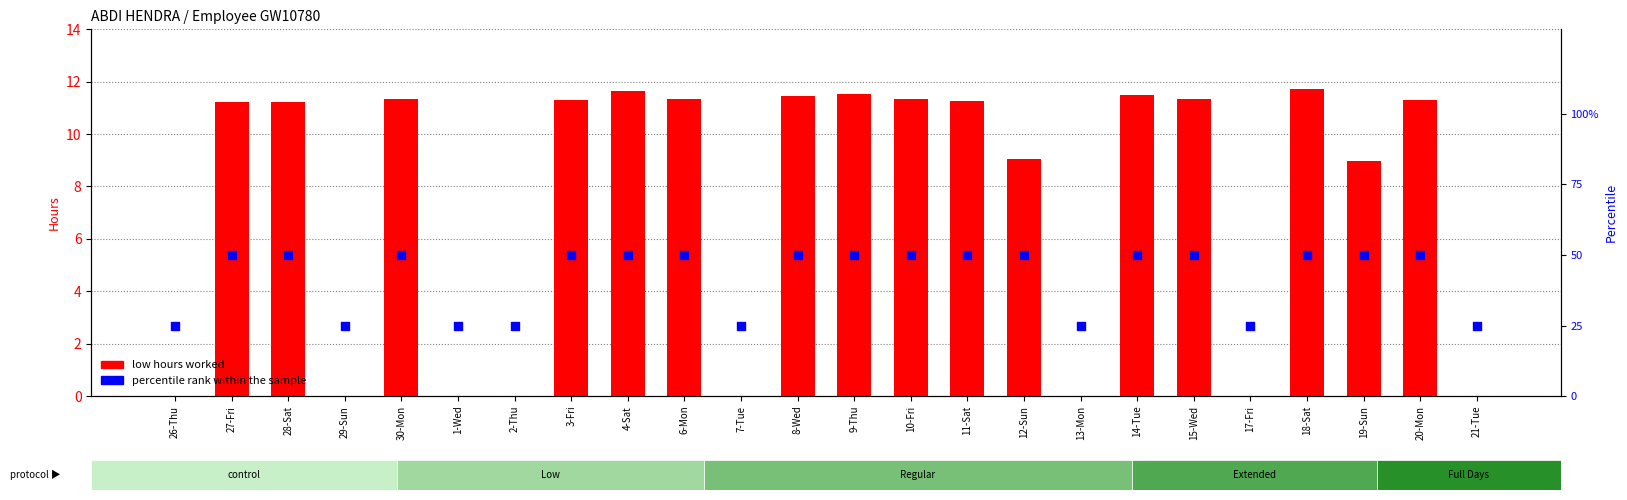

What are all the series names shown in the legend?

low hours worked, percentile rank within the sample